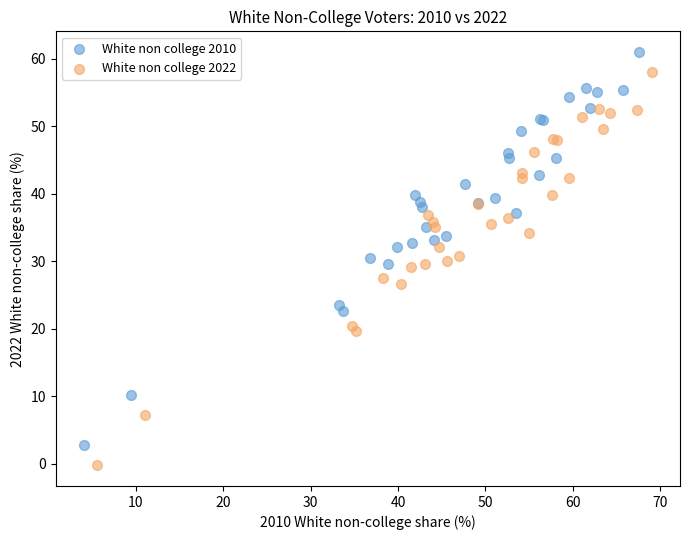

Which series reaches the minimum Y coordinate?

White non college 2022